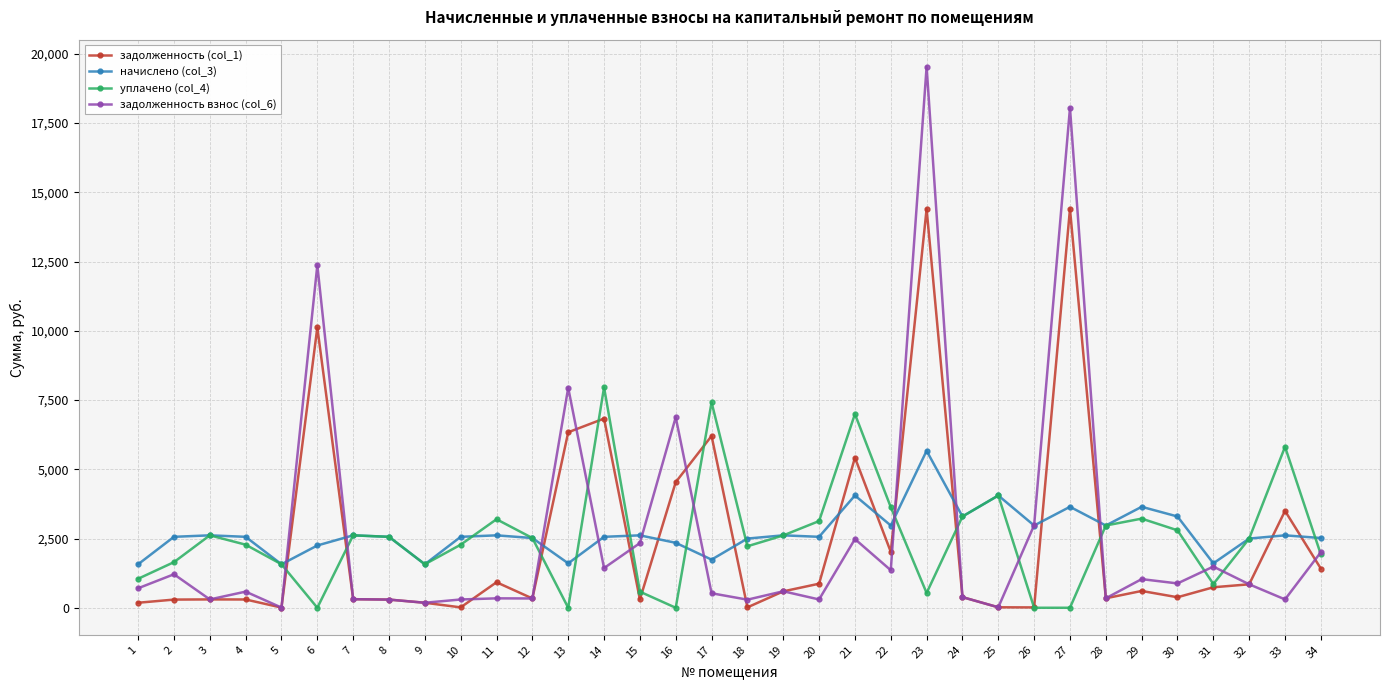

What is the value of the уплачено (col_4) point at the 34th from the left?

1923.0